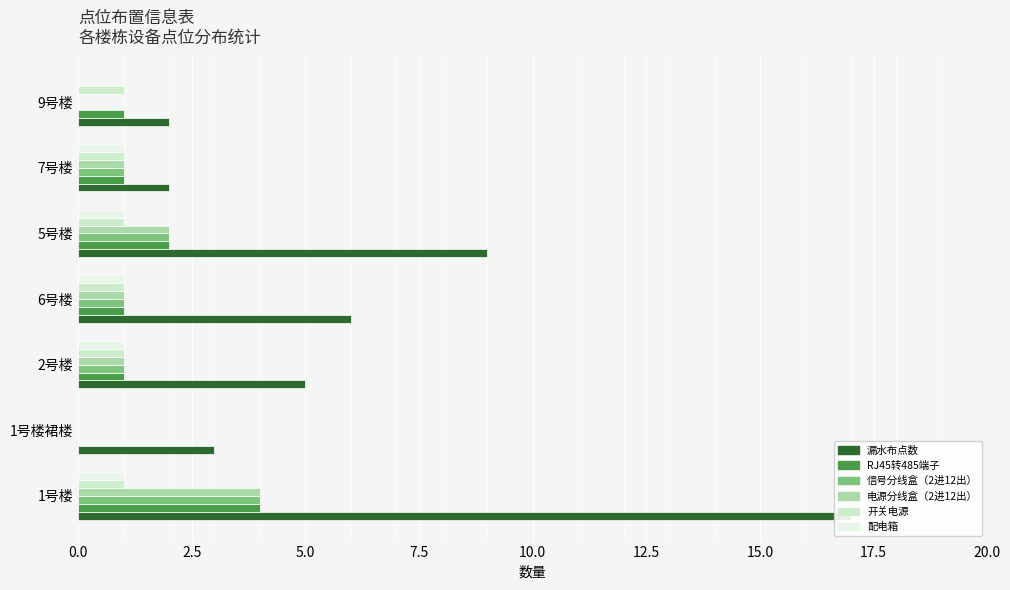

What is the maximum value shown in the chart?

17